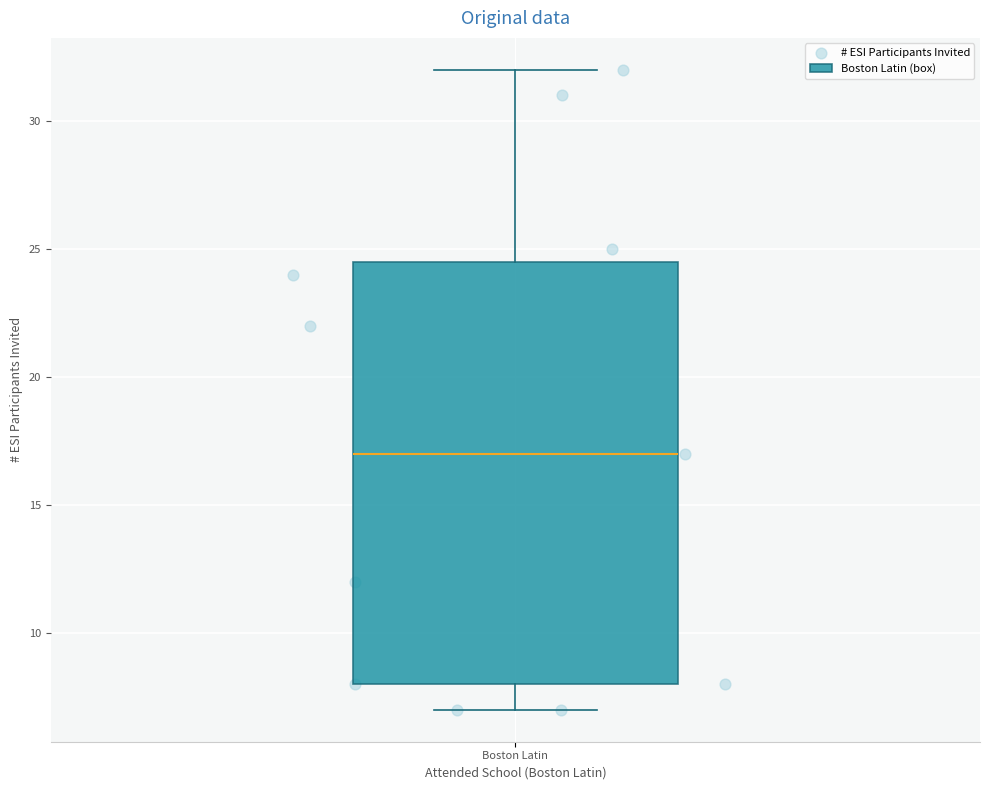

Read this box plot against the y-axis: the position of the median line, the range covered by the box, and the ends of both whiskers. The values are not printed on the chart, so give them approximately, as read against the axis.

median 17.0, box 8.0 to 24.5, whiskers 7.0 to 32.0